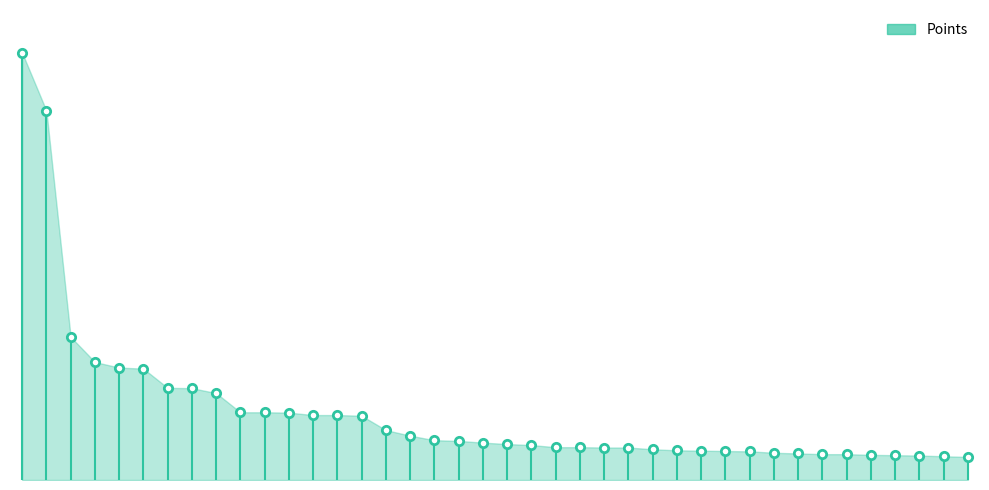

Where does the data first go above 107?

1